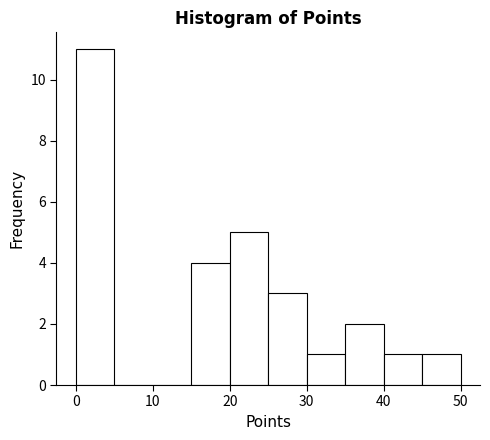

What is the height of the bar covering 25 to 30 on the x-axis? The values are not printed on the chart, so give them approximately, as read against the axis.

3